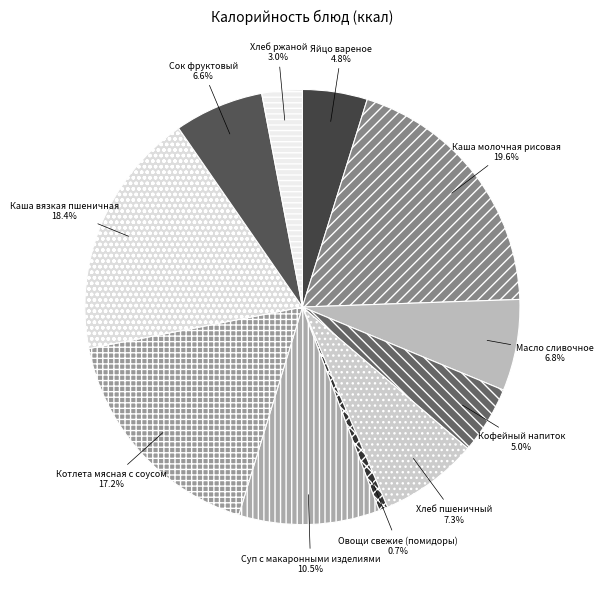

True or false: Яйцо вареное accounts for 5% of the total.

True